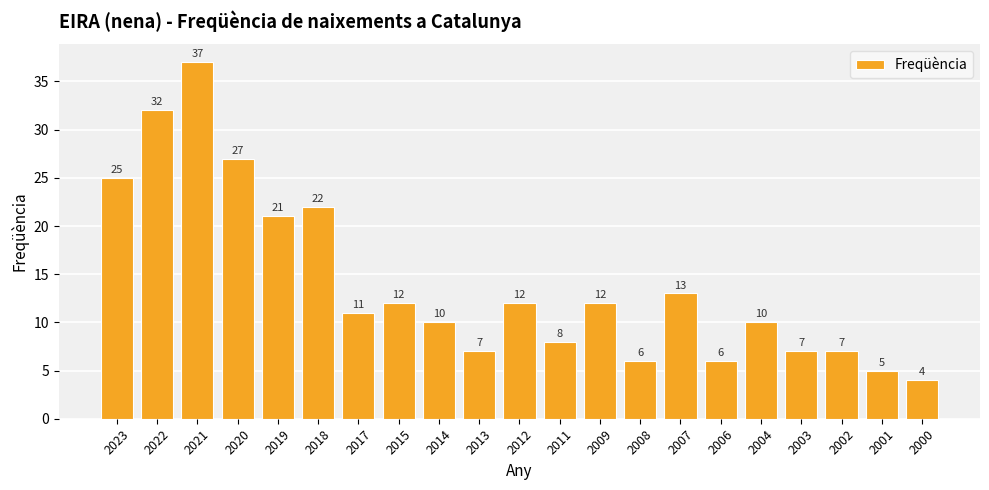

Which category has the lowest value across all series?

2000